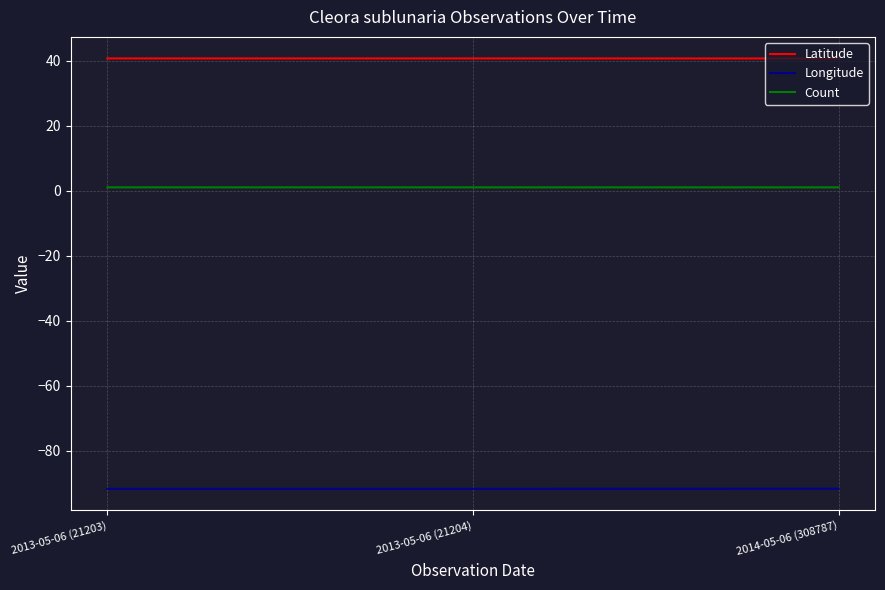

What is the value of the Latitude point at the 3rd from the left?

40.6